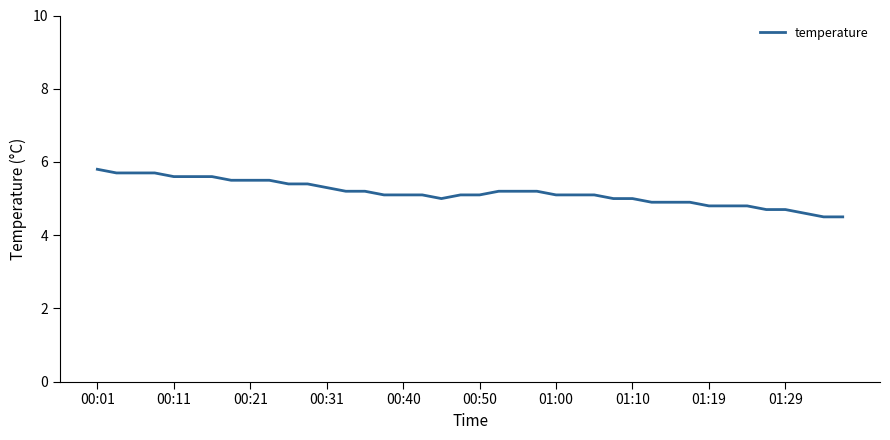

What is the difference between the maximum and minimum values?

1.3